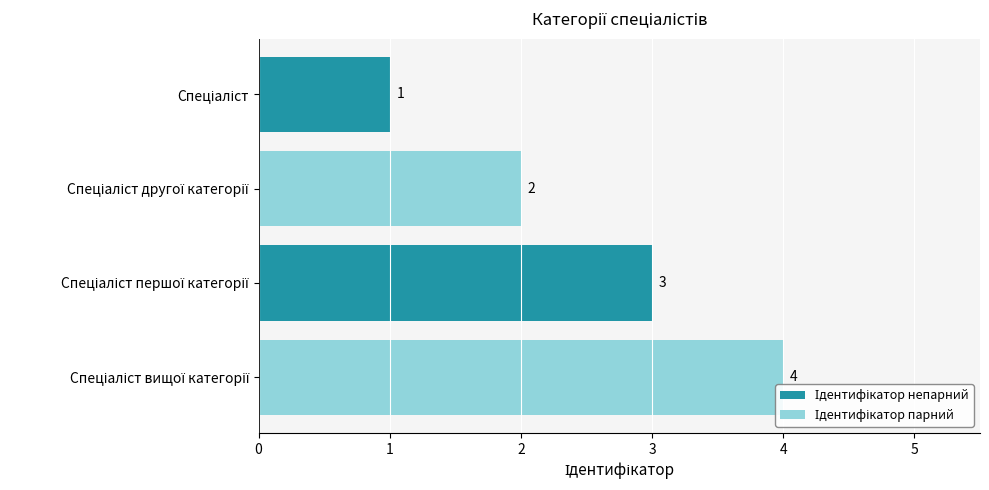

What is the maximum value shown in the chart?

4